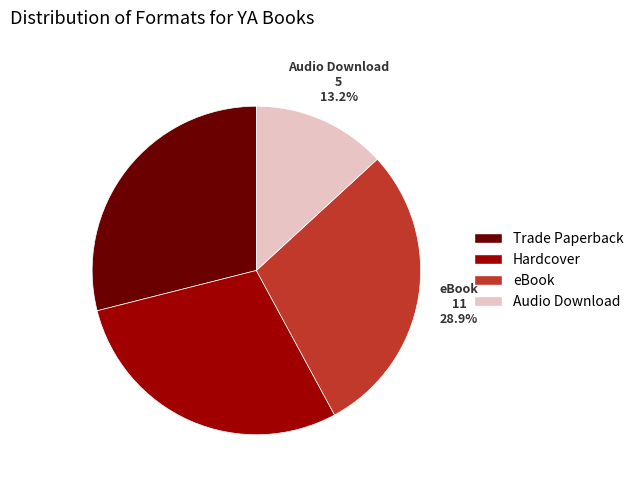

Count the number of slices in the pie.

4